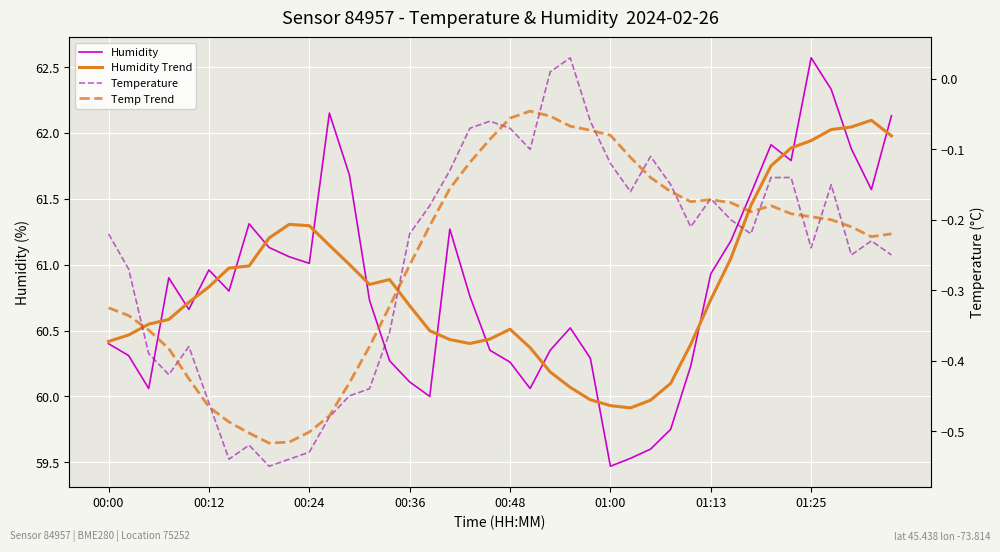

The value of Humidity Trend at 18 is 84.6. True or false?

False